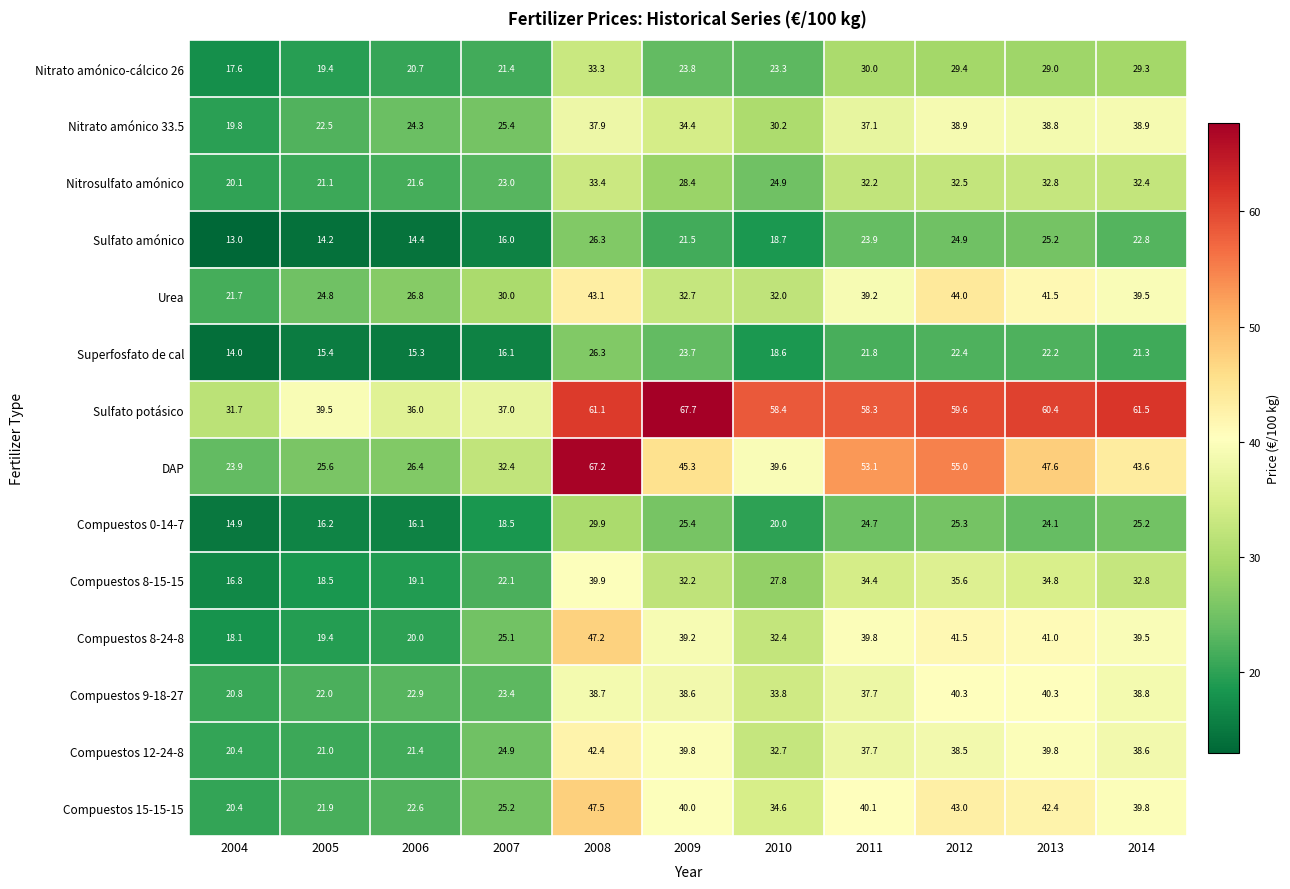

What is the difference between the Nitrosulfato amónico values at 2007 and 2009?

5.4